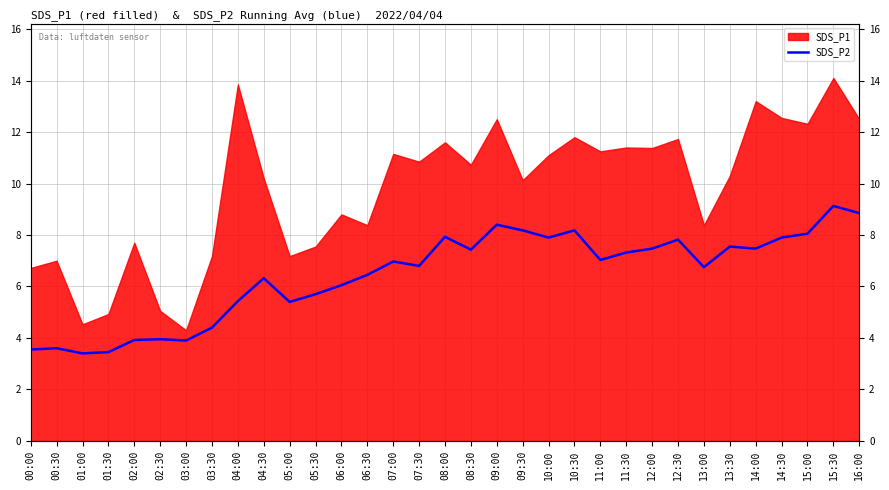

What is the label of the 25th point from the left?

12:00